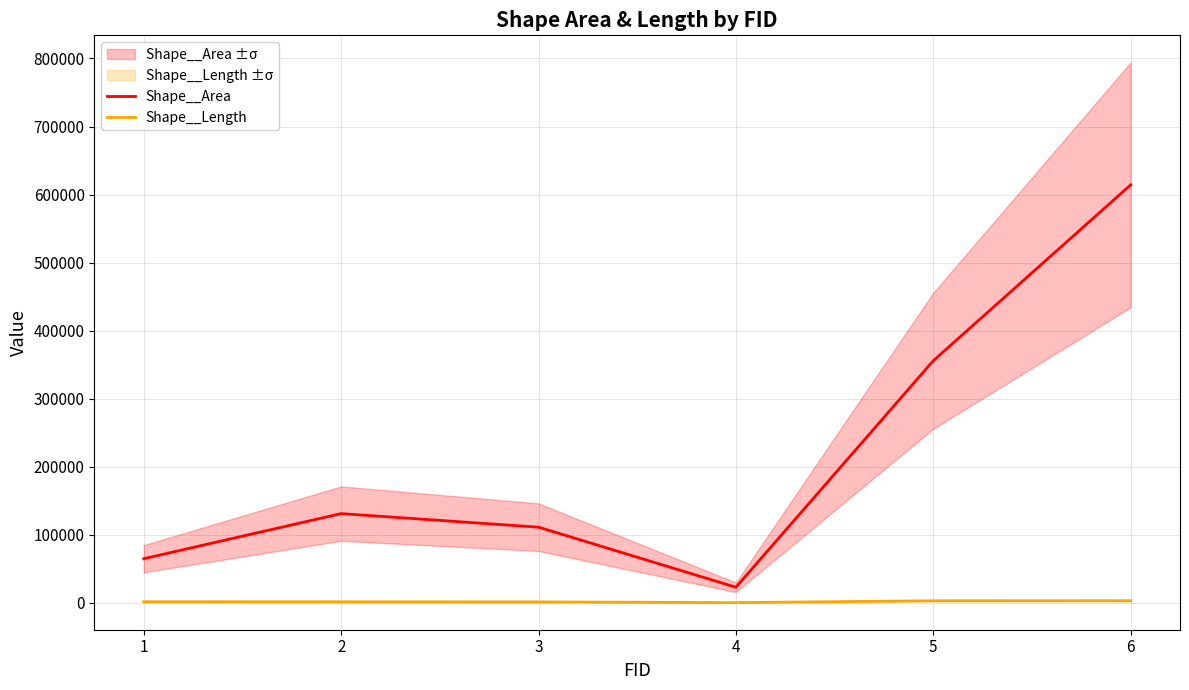

Read the Shape__Length value at 2.

1792.4